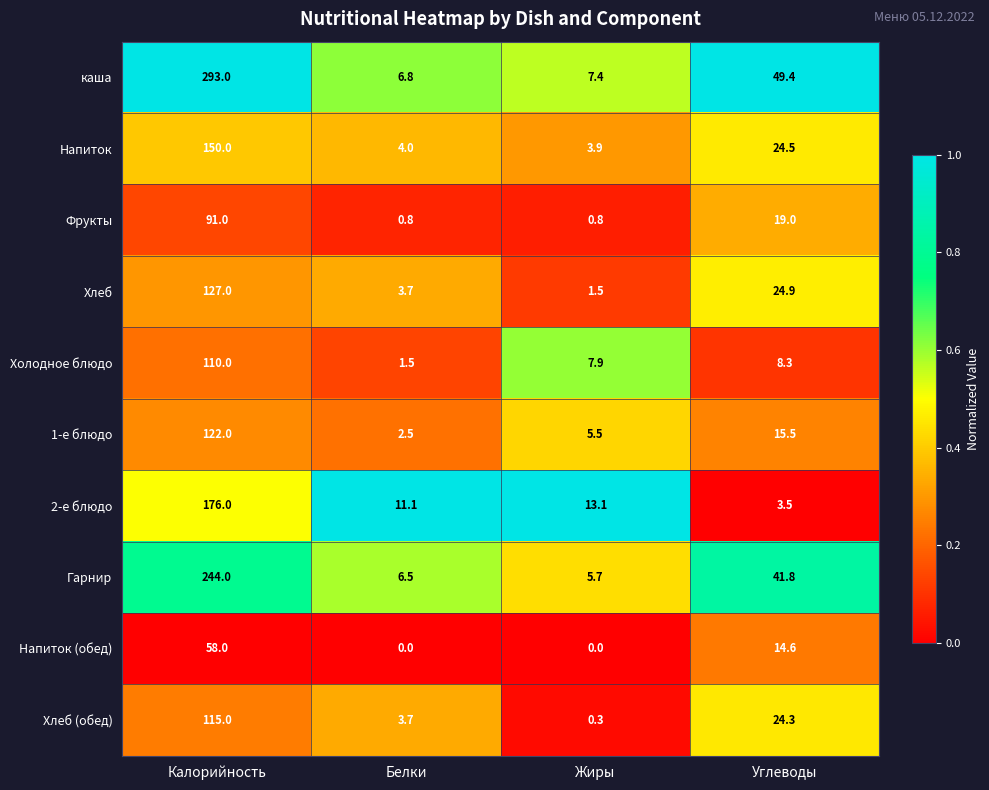

At which label does Хлеб (обед) reach its minimum?

Жиры